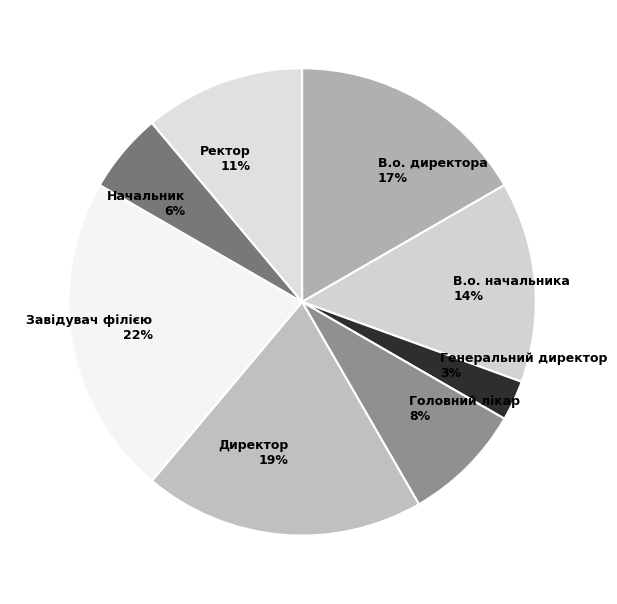

To the nearest percent, what portion does В.о. начальника represent?

14%